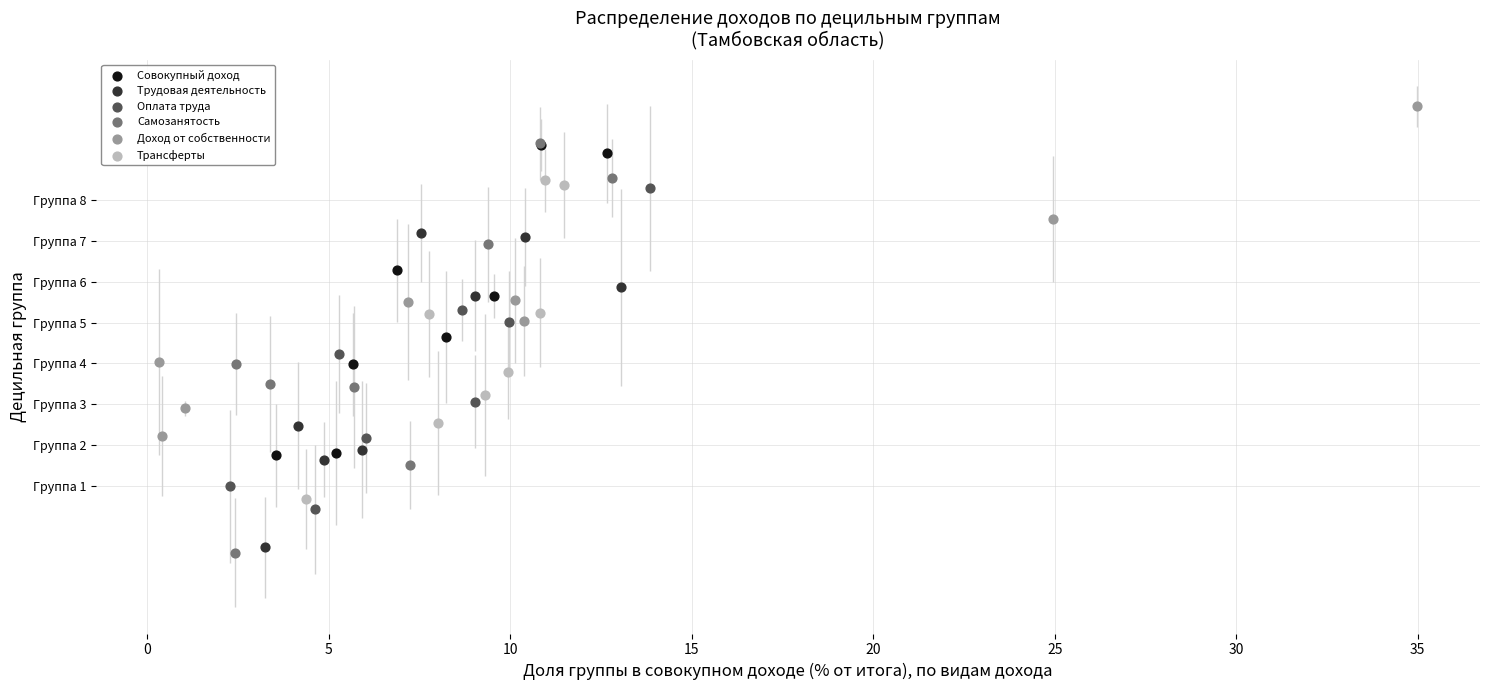

What are all the series names shown in the legend?

Совокупный доход, Трудовая деятельность, Оплата труда, Самозанятость, Доход от собственности, Трансферты